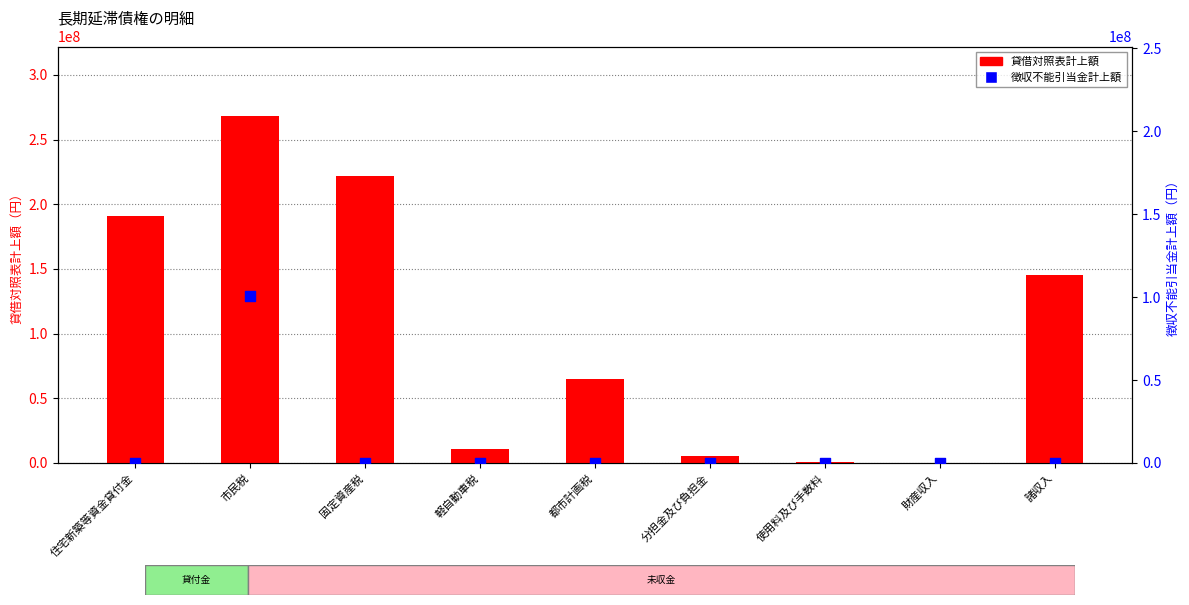

At which category is the sum across all series the highest?

市民税